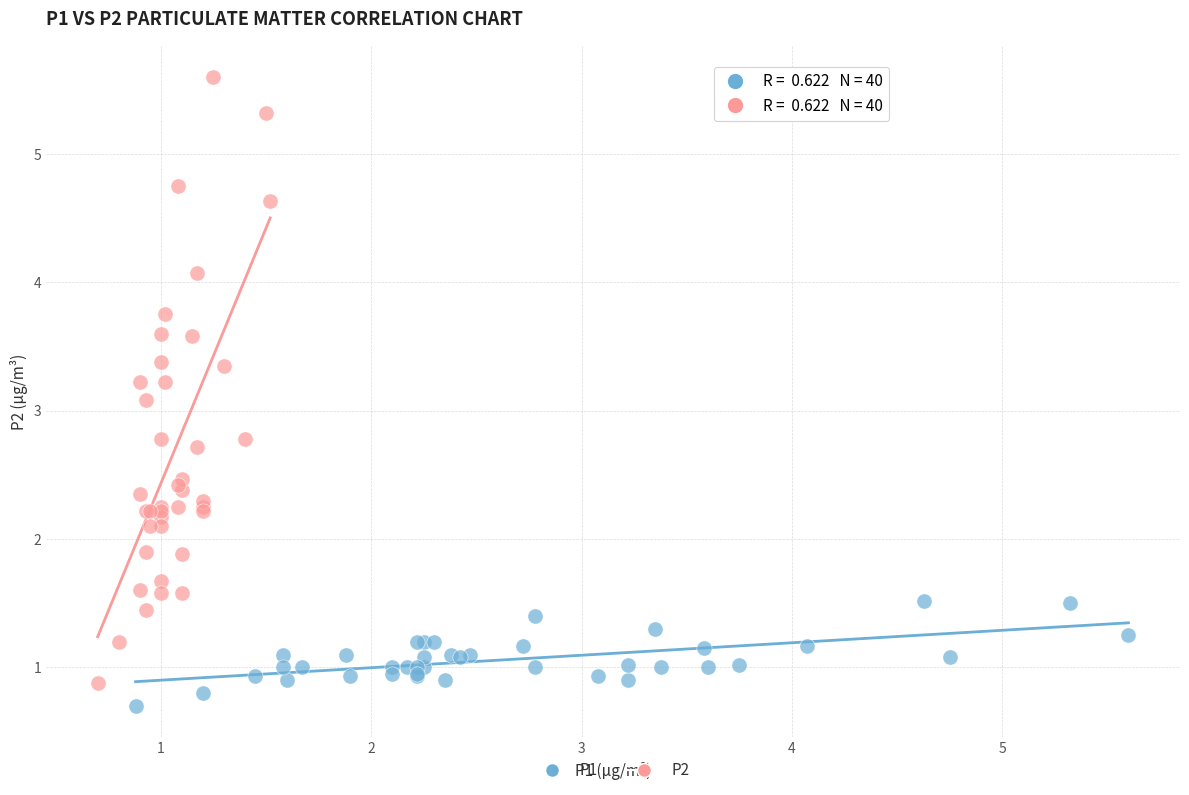

Which series has the widest spread of Y values?

P2